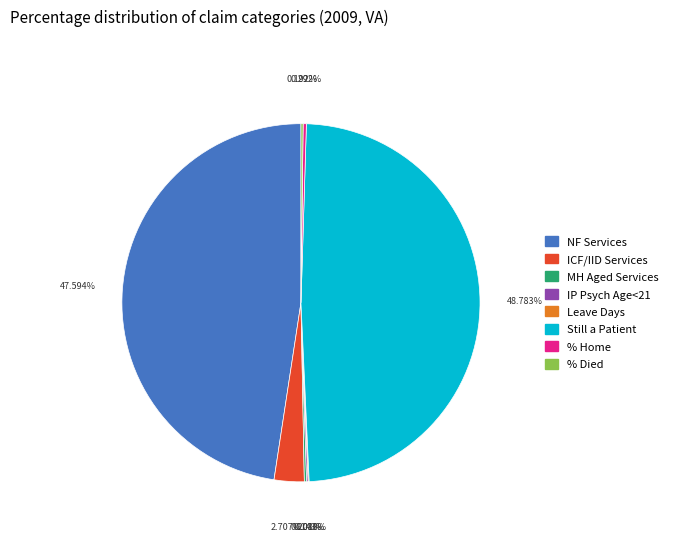

Does any single category account for the majority?

No